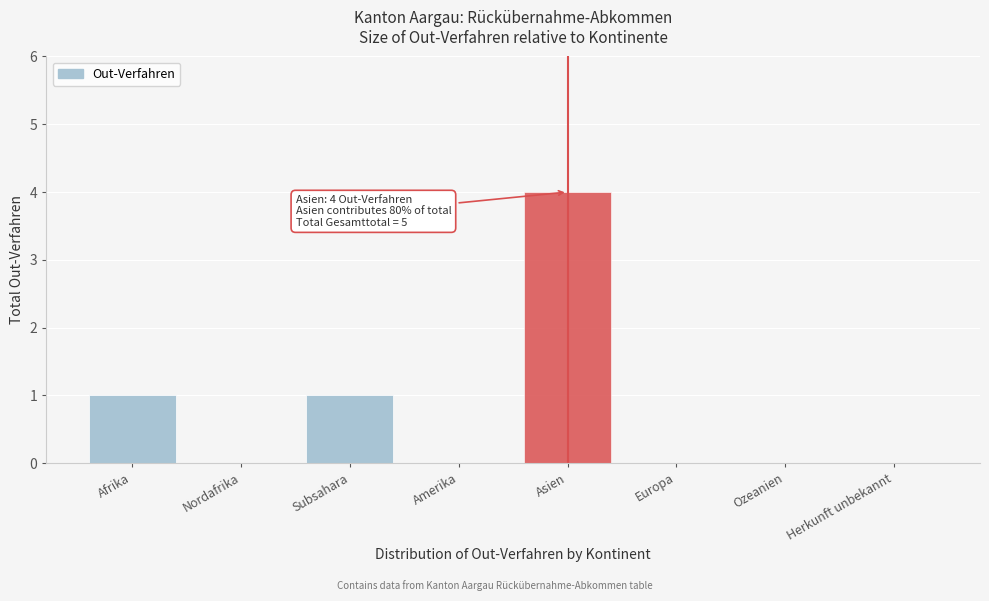

Reading left to right, list all the values displayed in this chart.

Afrika=1	Nordafrika=0	Subsahara=1	Amerika=0	Asien=4	Europa=0	Ozeanien=0	Herkunft unbekannt=0